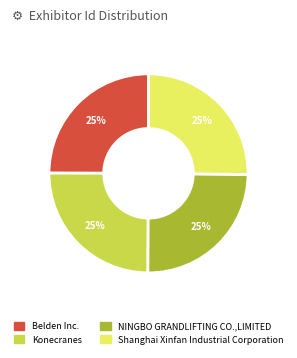

Approximately how many times larger is the value at Shanghai Xinfan Industrial Corporation compared to Belden Inc.?

1.0